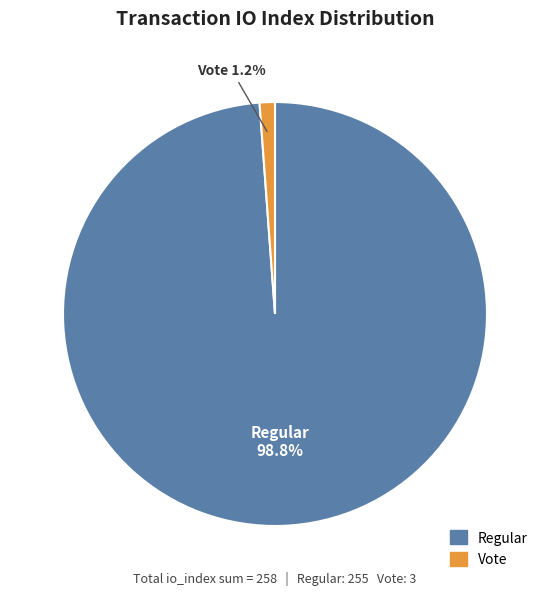

How many segments does this pie chart have?

2